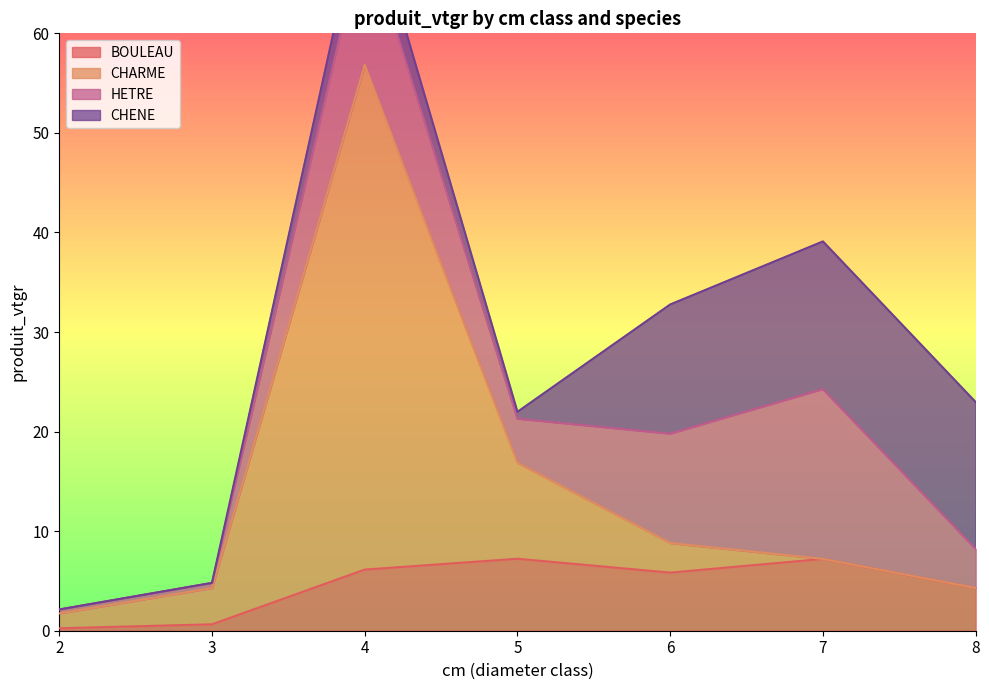

What is the difference between the BOULEAU values at 8 and 2?

4.0